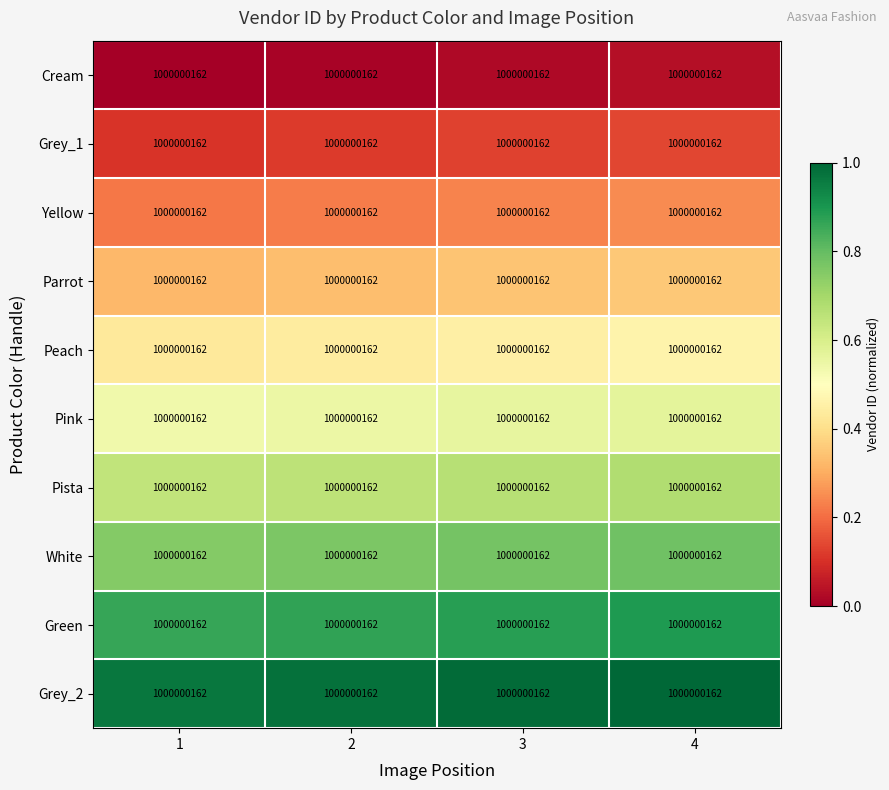

Which category has the highest value in the White series?

4